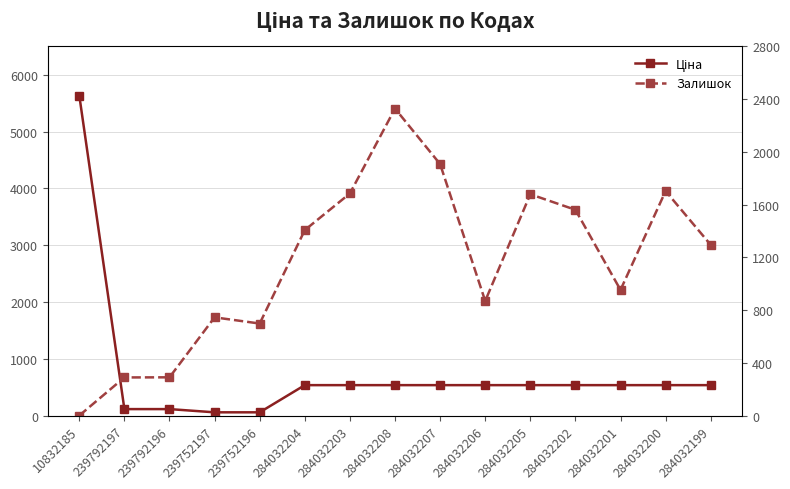

Is this an area chart (filled region under the line)?

No